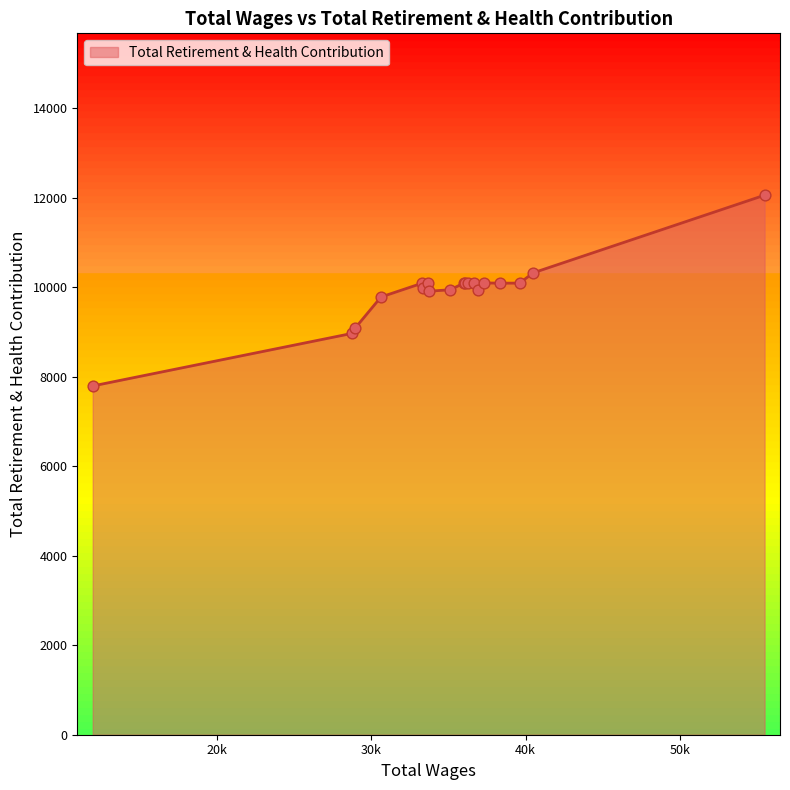

What is the difference between the maximum and minimum values?

4261